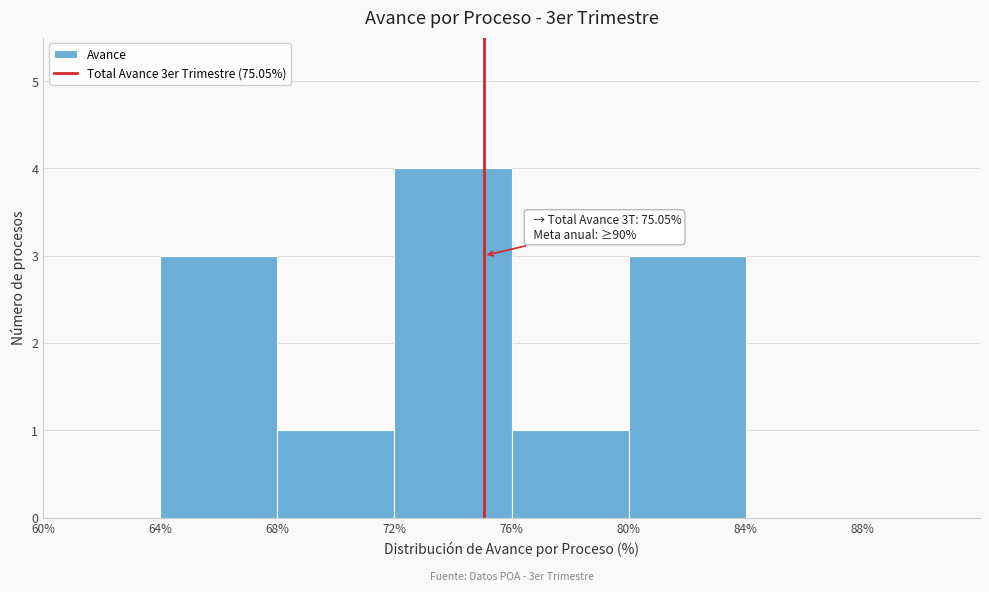

Over which range of the x-axis is the bar tallest?

72% to 76%